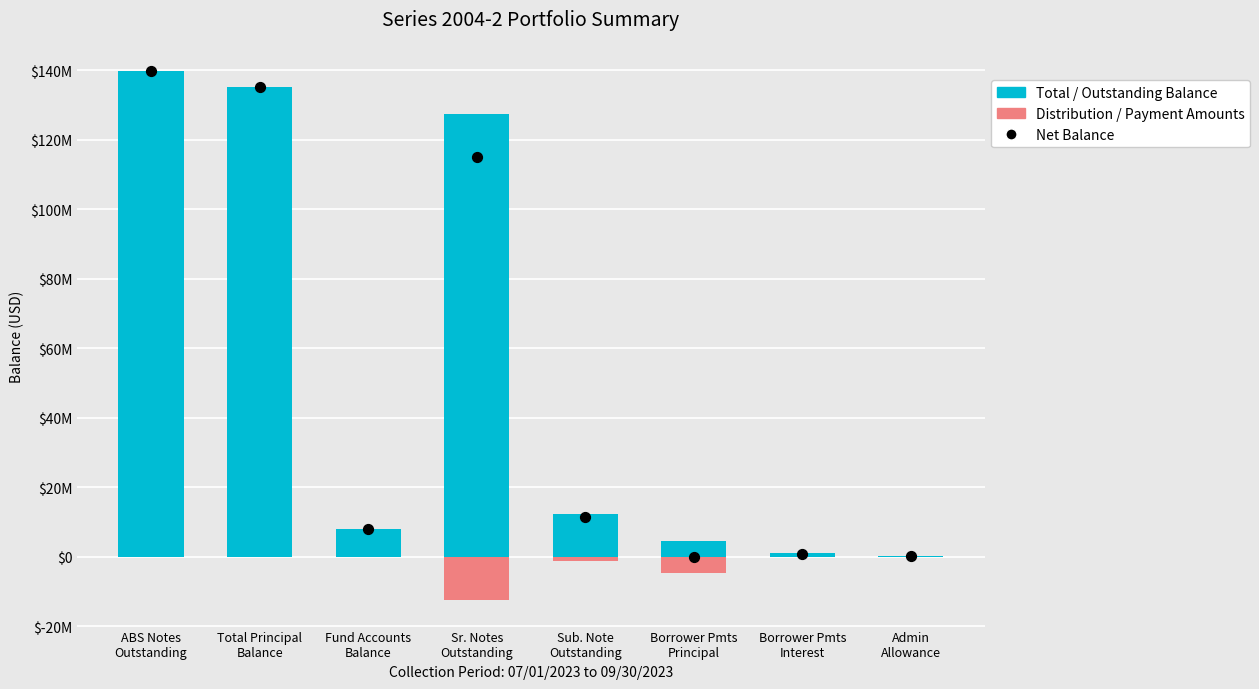

Which series has the largest total across all categories?

Total / Outstanding Balance